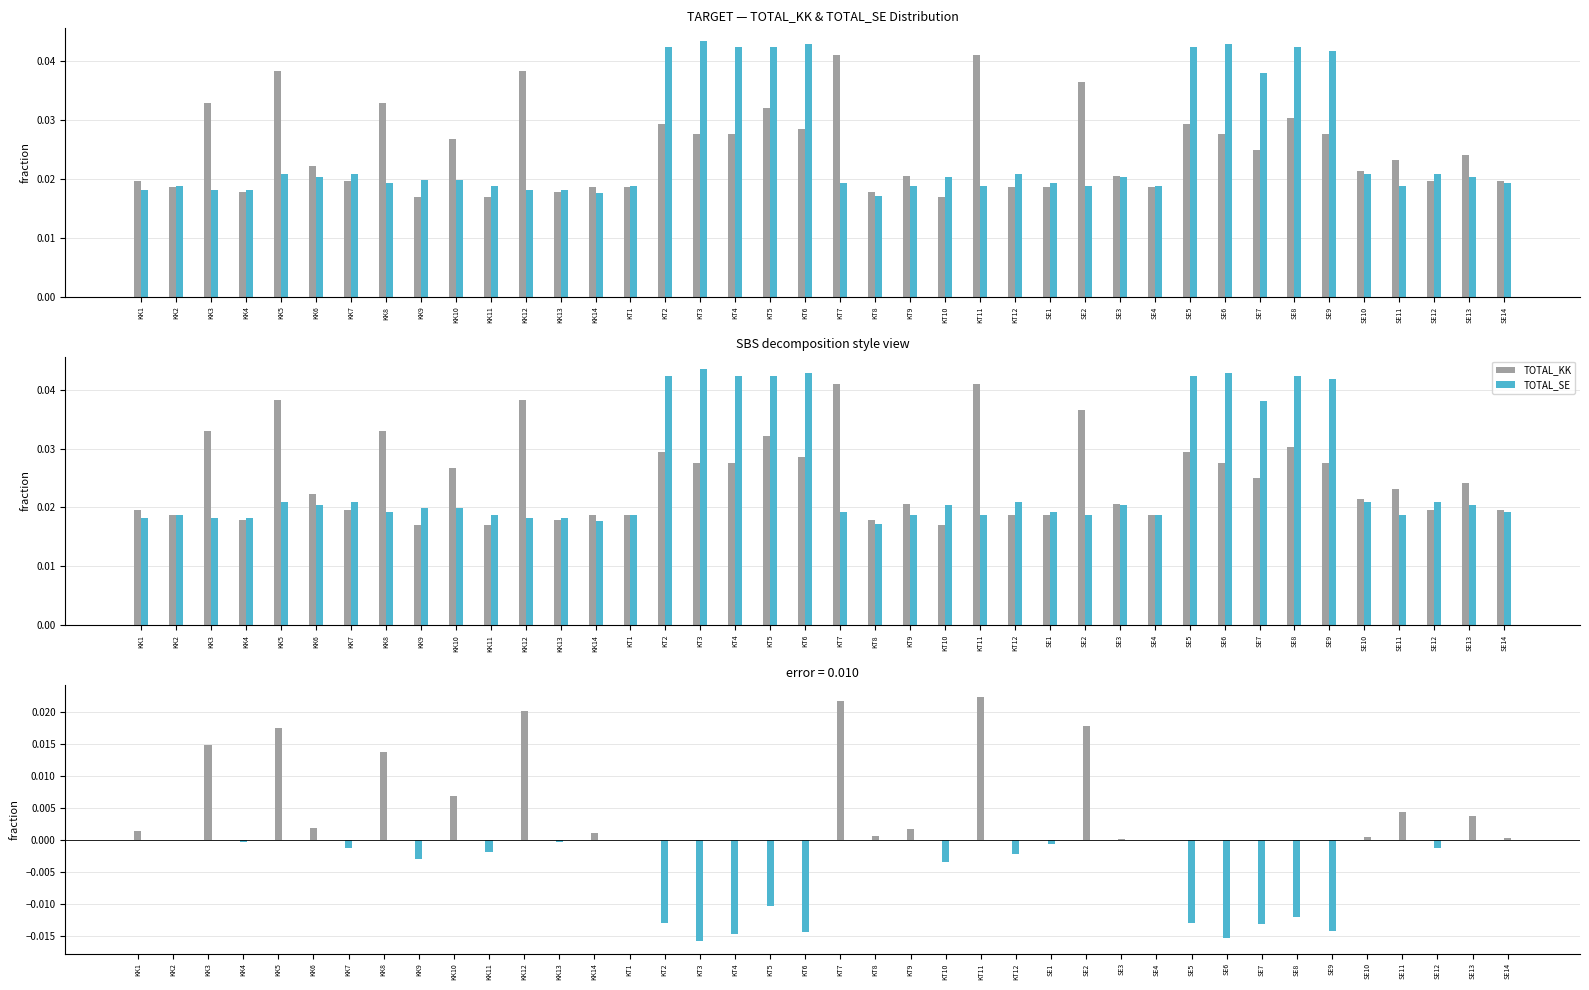

The TOTAL_SE series shows 0.0 at KT9. True or false?

True